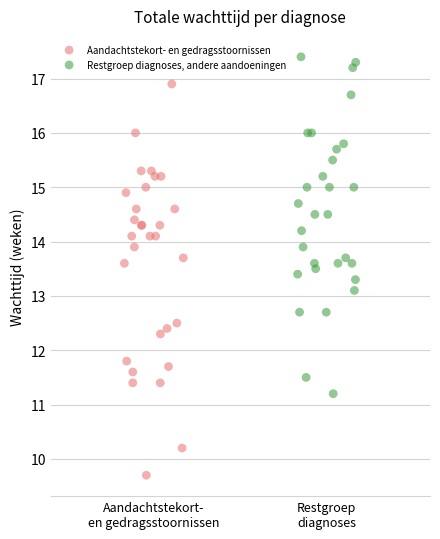

Which series reaches the minimum Y coordinate?

Aandachtstekort- en gedragsstoornissen